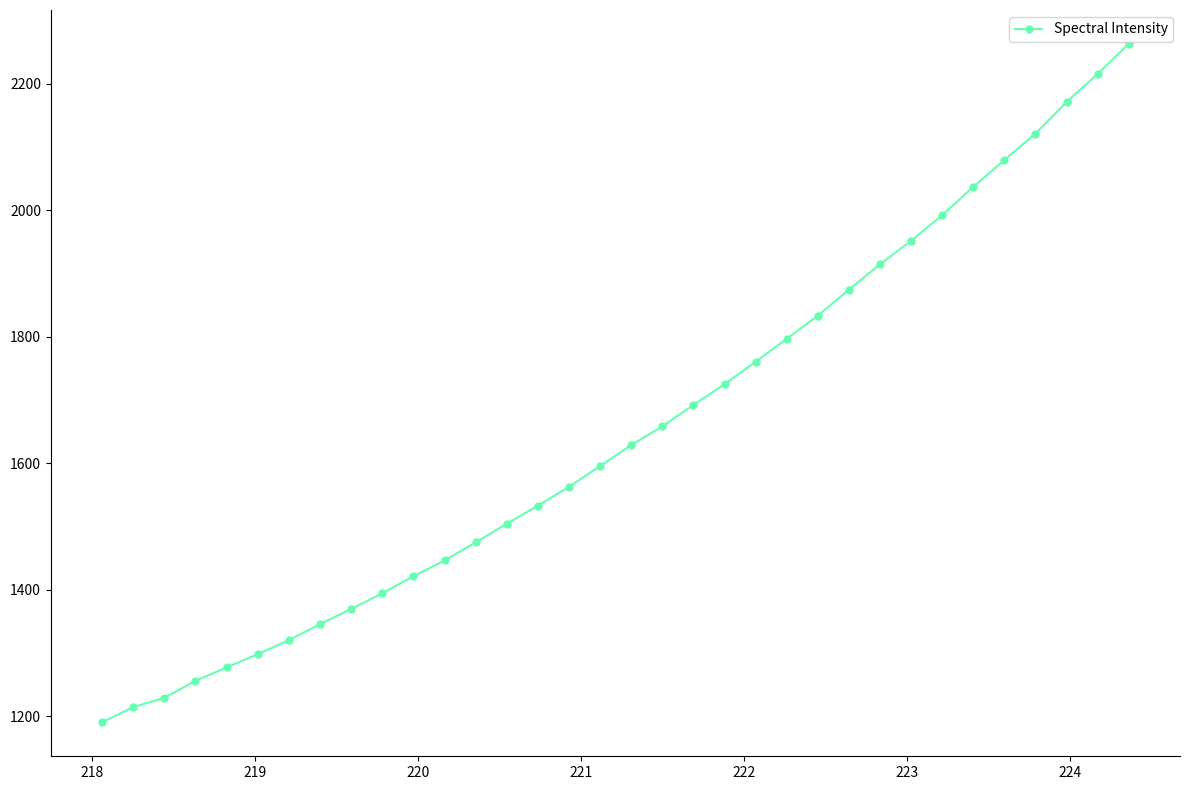

What is the maximum value shown in the chart?

2263.1